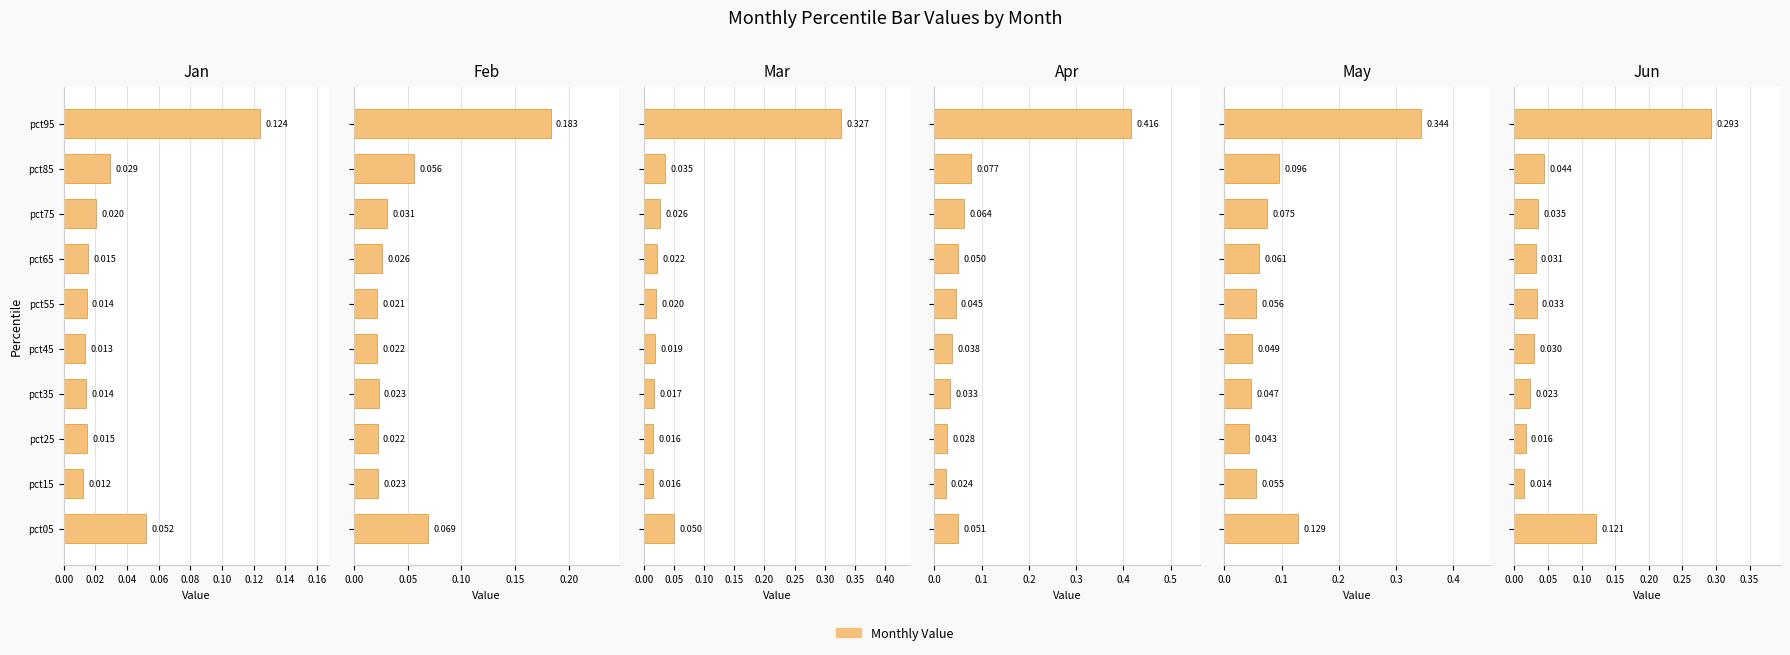

How many bars are there in total?

60